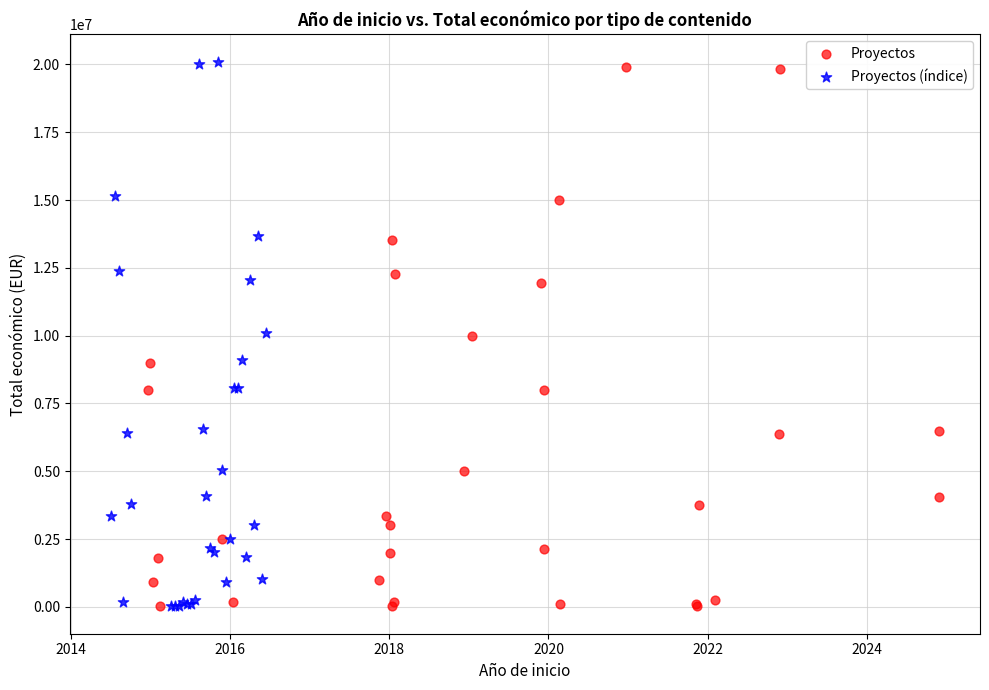

Which series contains the highest Y value?

Proyectos (índice)